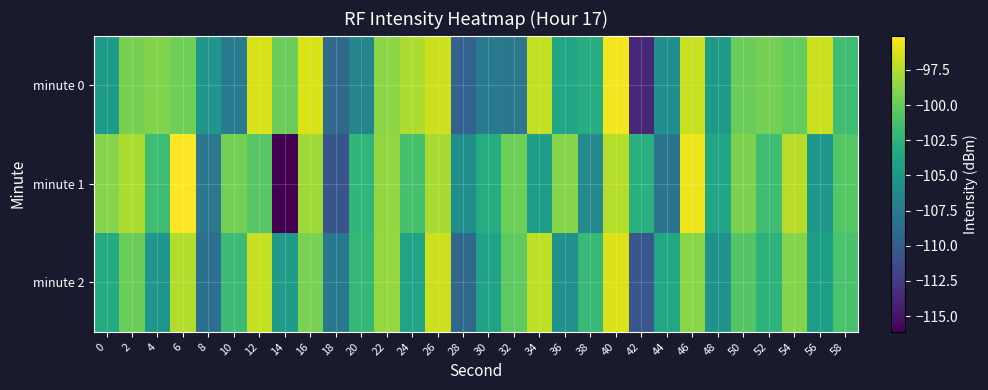

Between 18 and 30, which series saw the biggest shift?

minute 1